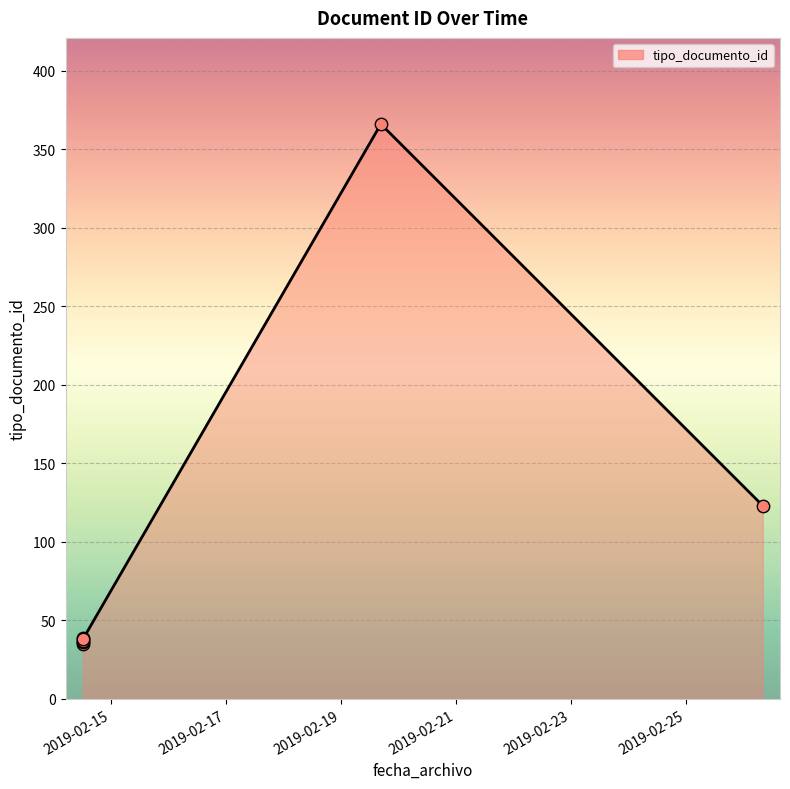

Approximately how many times larger is the value at 2019-02-14 12:20:31 compared to 2019-02-19 16:45:50?

0.1